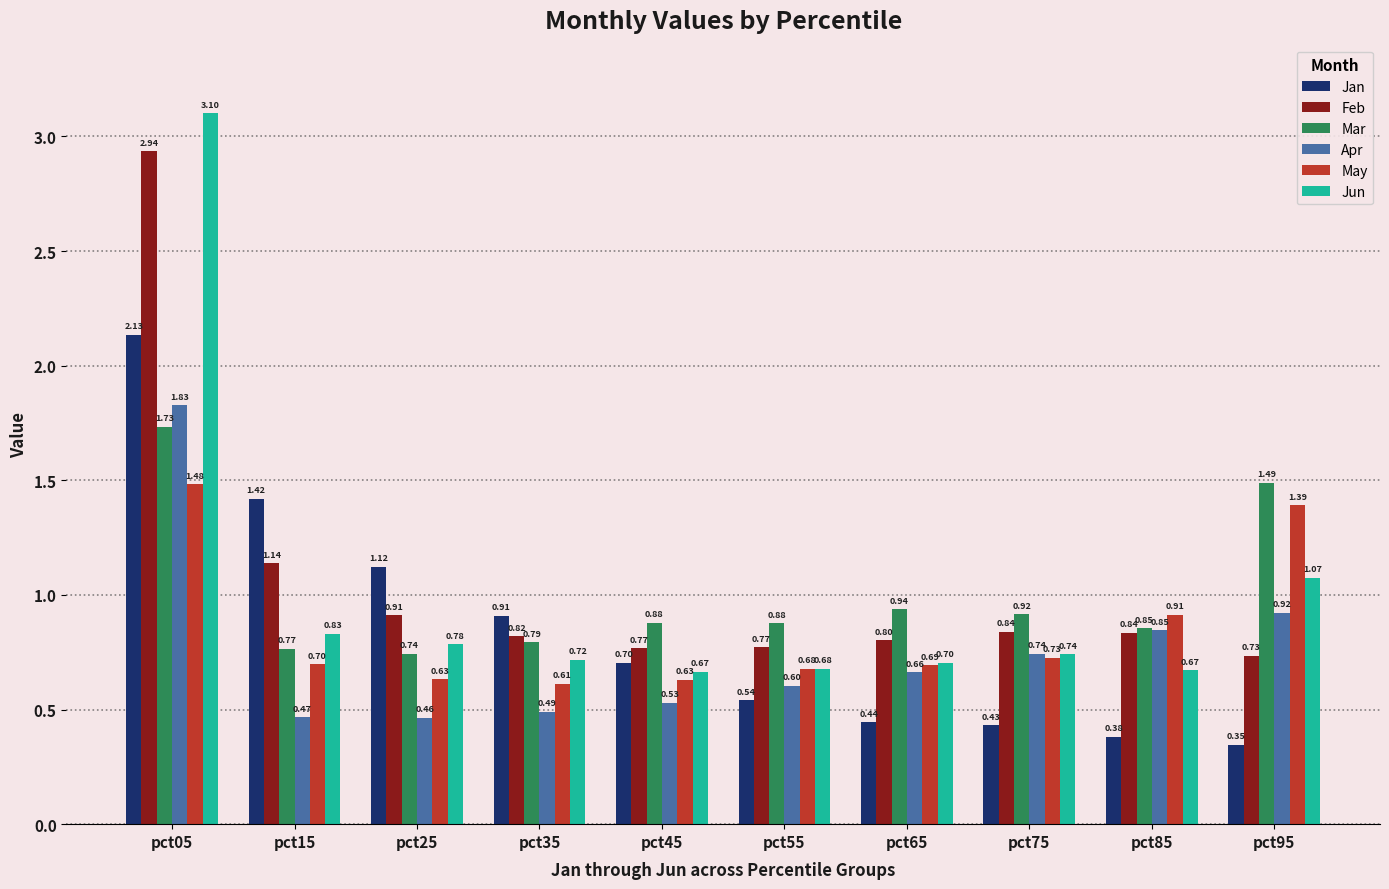

Between pct35 and pct85, which series saw the biggest shift?

Jan